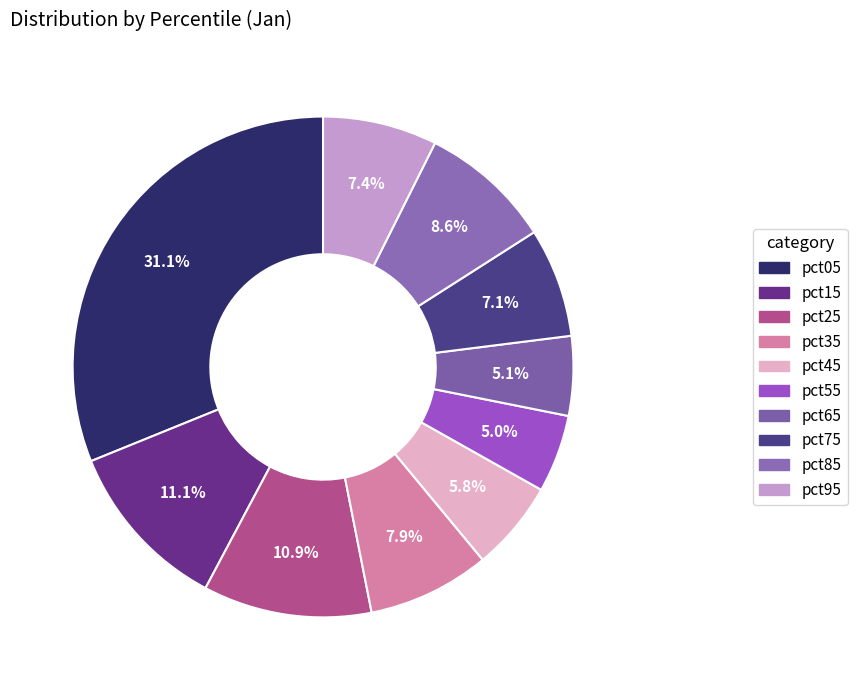

What percentage is the pct05 slice, to the nearest percent?

31%